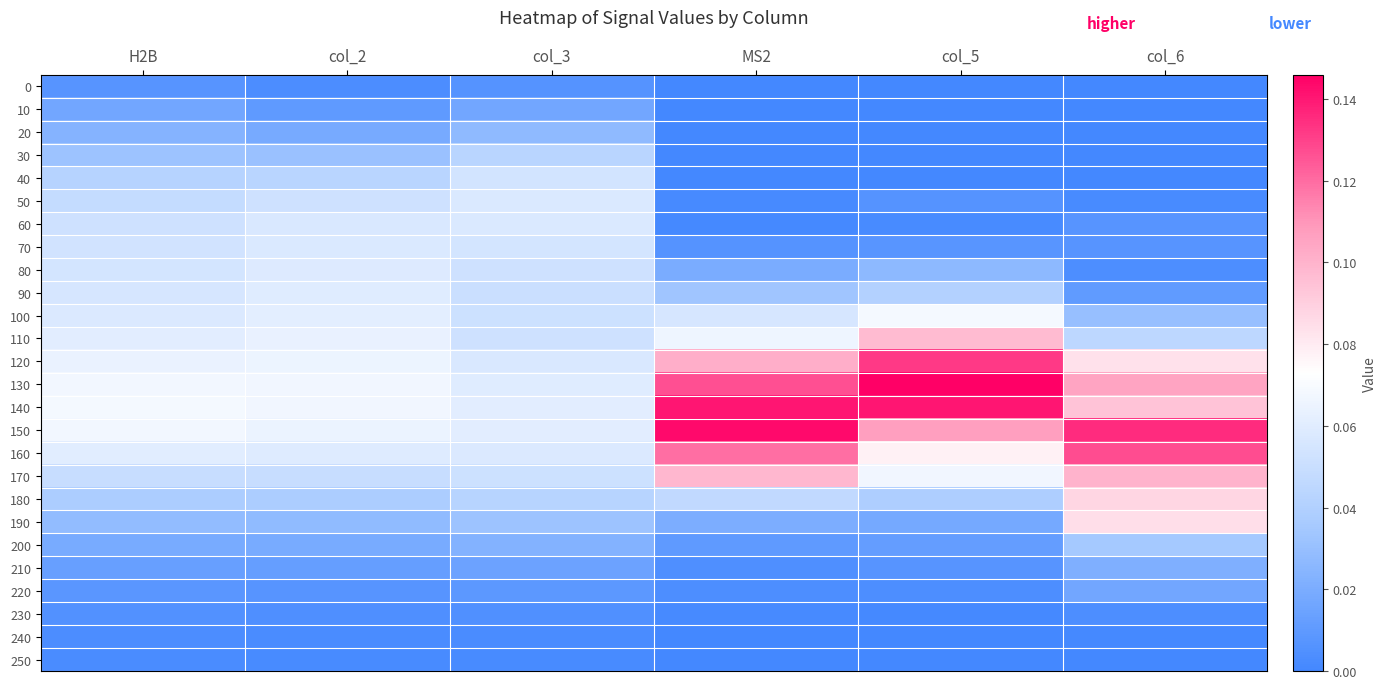

Reading left to right, what are all the values shown in this chart?

0: H2B=0.0	col_2=0.0	col_3=0.0	MS2=0.0	col_5=0.0	col_6=0.0
10: H2B=0.0	col_2=0.0	col_3=0.0	MS2=0.0	col_5=0.0	col_6=0.0
20: H2B=0.0	col_2=0.0	col_3=0.0	MS2=0.0	col_5=0.0	col_6=0.0
30: H2B=0.0	col_2=0.0	col_3=0.0	MS2=0.0	col_5=0.0	col_6=0.0
40: H2B=0.0	col_2=0.0	col_3=0.1	MS2=0.0	col_5=0.0	col_6=0.0
50: H2B=0.0	col_2=0.1	col_3=0.1	MS2=0.0	col_5=0.0	col_6=0.0
60: H2B=0.1	col_2=0.1	col_3=0.1	MS2=0.0	col_5=0.0	col_6=0.0
70: H2B=0.1	col_2=0.1	col_3=0.1	MS2=0.0	col_5=0.0	col_6=0.0
80: H2B=0.1	col_2=0.1	col_3=0.1	MS2=0.0	col_5=0.0	col_6=0.0
90: H2B=0.1	col_2=0.1	col_3=0.1	MS2=0.0	col_5=0.0	col_6=0.0
100: H2B=0.1	col_2=0.1	col_3=0.1	MS2=0.1	col_5=0.1	col_6=0.0
110: H2B=0.1	col_2=0.1	col_3=0.1	MS2=0.1	col_5=0.1	col_6=0.0
120: H2B=0.1	col_2=0.1	col_3=0.1	MS2=0.1	col_5=0.1	col_6=0.1
130: H2B=0.1	col_2=0.1	col_3=0.1	MS2=0.1	col_5=0.1	col_6=0.1
140: H2B=0.1	col_2=0.1	col_3=0.1	MS2=0.1	col_5=0.1	col_6=0.1
150: H2B=0.1	col_2=0.1	col_3=0.1	MS2=0.1	col_5=0.1	col_6=0.1
160: H2B=0.1	col_2=0.1	col_3=0.1	MS2=0.1	col_5=0.1	col_6=0.1
170: H2B=0.0	col_2=0.0	col_3=0.1	MS2=0.1	col_5=0.1	col_6=0.1
180: H2B=0.0	col_2=0.0	col_3=0.0	MS2=0.0	col_5=0.0	col_6=0.1
190: H2B=0.0	col_2=0.0	col_3=0.0	MS2=0.0	col_5=0.0	col_6=0.1
200: H2B=0.0	col_2=0.0	col_3=0.0	MS2=0.0	col_5=0.0	col_6=0.0
210: H2B=0.0	col_2=0.0	col_3=0.0	MS2=0.0	col_5=0.0	col_6=0.0
220: H2B=0.0	col_2=0.0	col_3=0.0	MS2=0.0	col_5=0.0	col_6=0.0
230: H2B=0.0	col_2=0.0	col_3=0.0	MS2=0.0	col_5=0.0	col_6=0.0
240: H2B=0.0	col_2=0.0	col_3=0.0	MS2=0.0	col_5=0.0	col_6=0.0
250: H2B=0.0	col_2=0.0	col_3=0.0	MS2=0.0	col_5=0.0	col_6=0.0